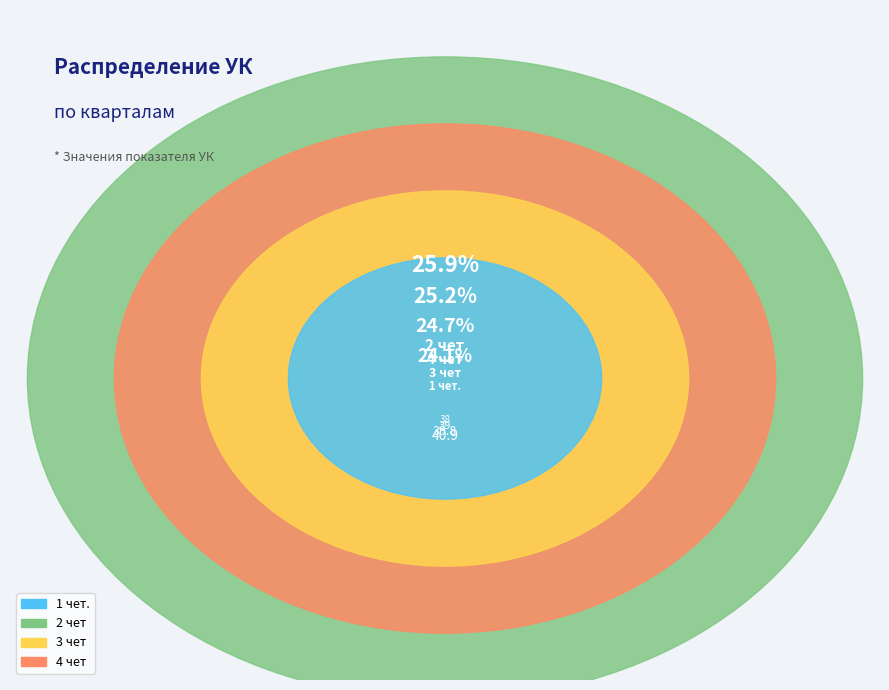

To the nearest percent, what is the difference between the 1 чет. and 3 чет slice percentages?

1%